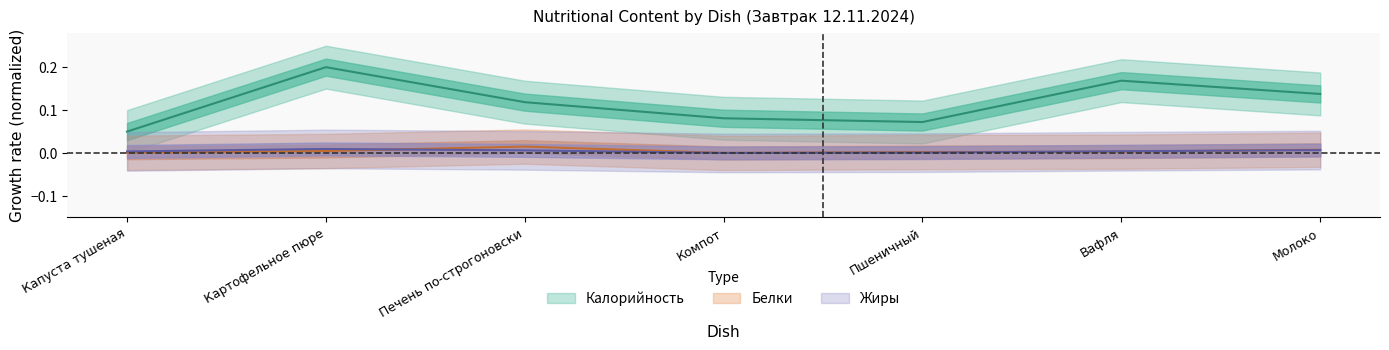

True or false: Калорийность has a value of 0.0 at Капуста тушеная.

True